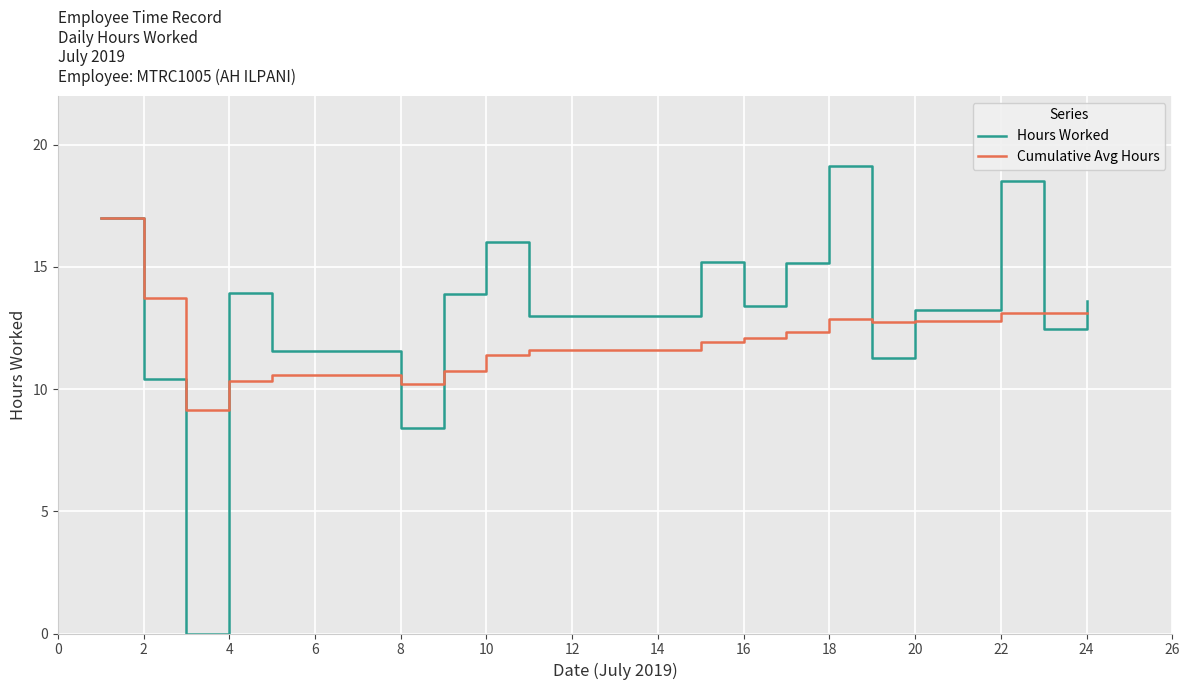

True or false: Cumulative Avg Hours and Hours Worked cross at least once.

True